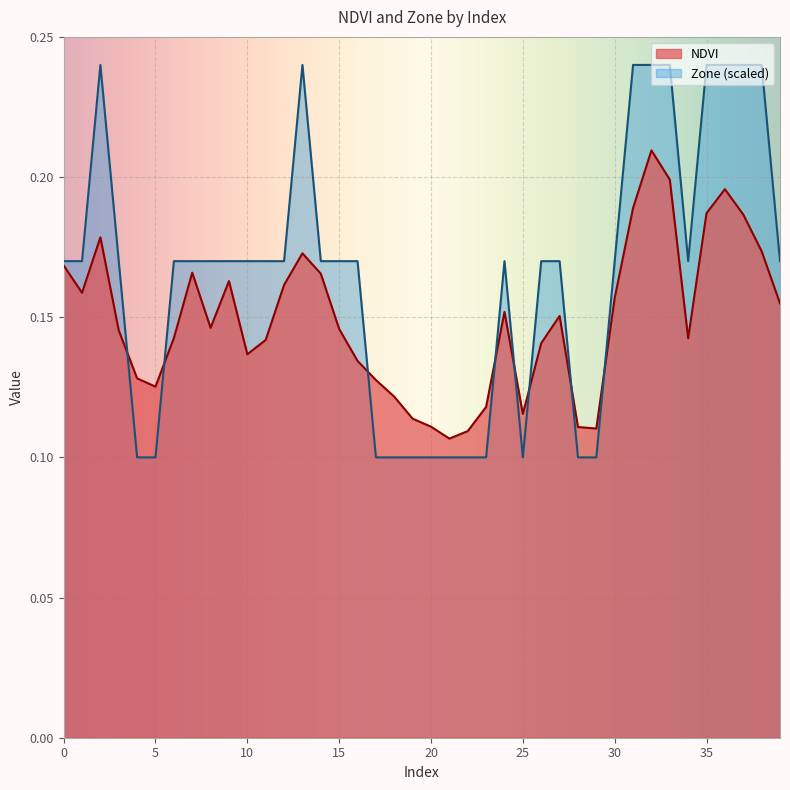

Between 23 and 7, which is larger?

7